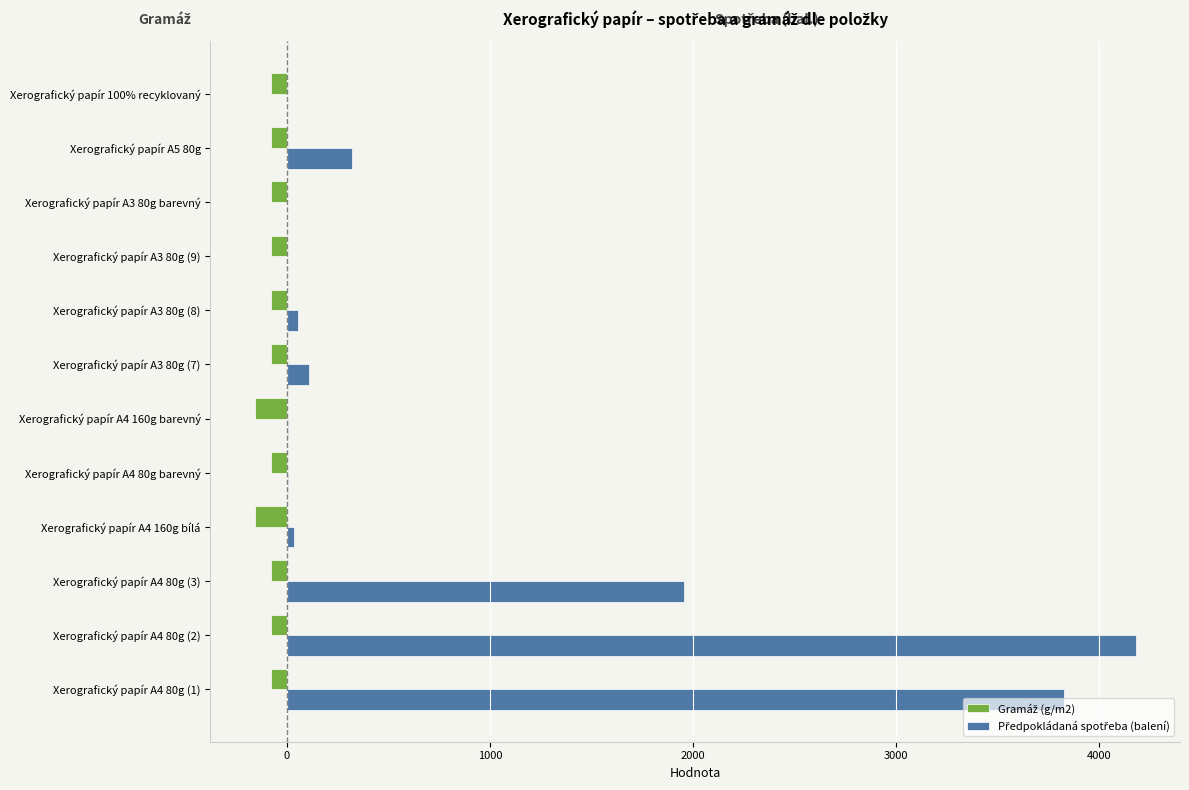

At which category is the sum across all series the highest?

Xerografický papír A4 80g (2)